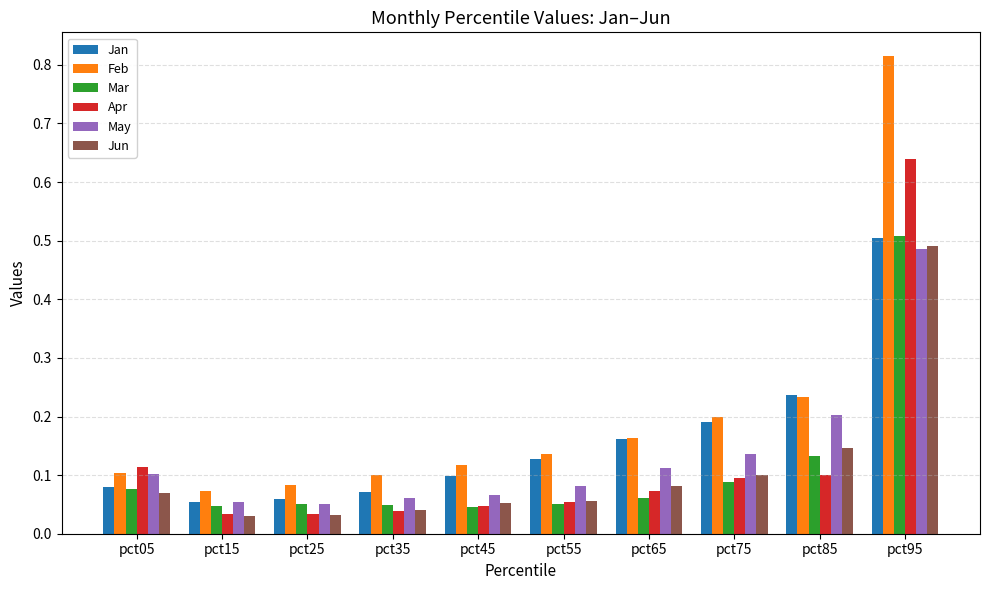

Between pct85 and pct95, which series saw the biggest shift?

Feb